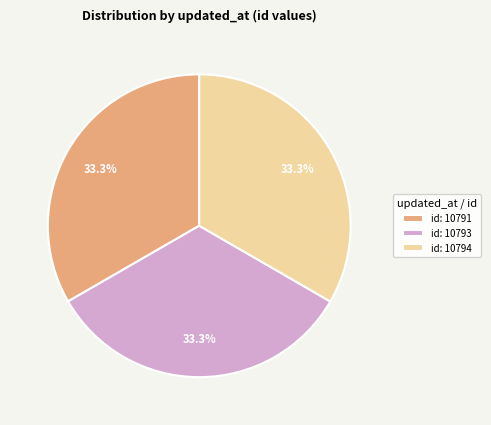

Is id: 10793 the majority of the pie?

No